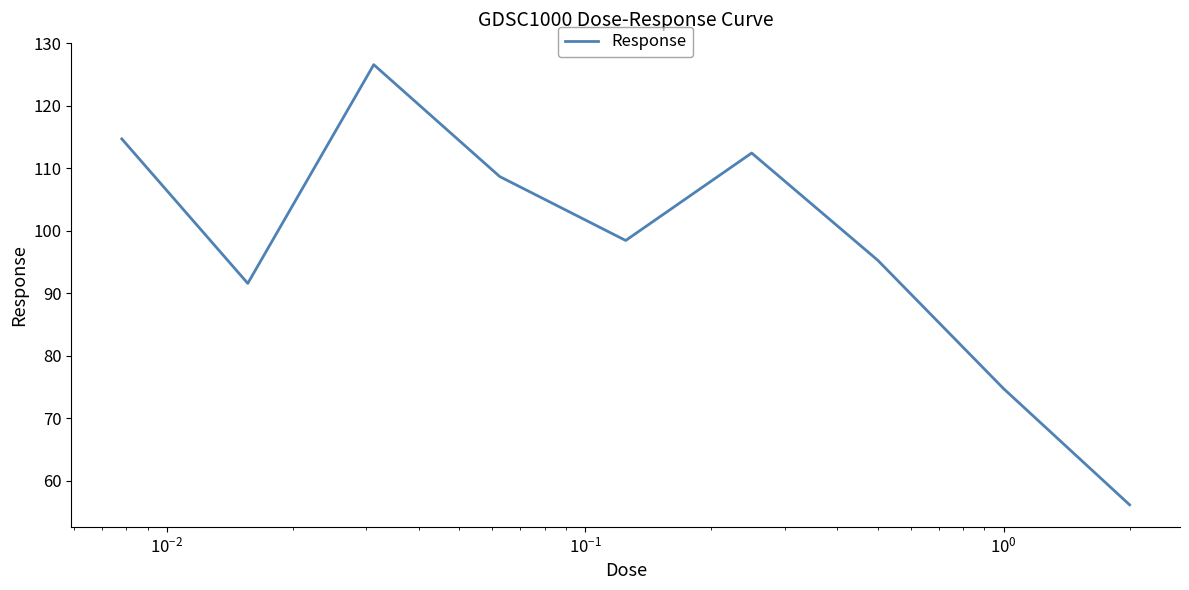

What is the maximum value shown in the chart?

126.6